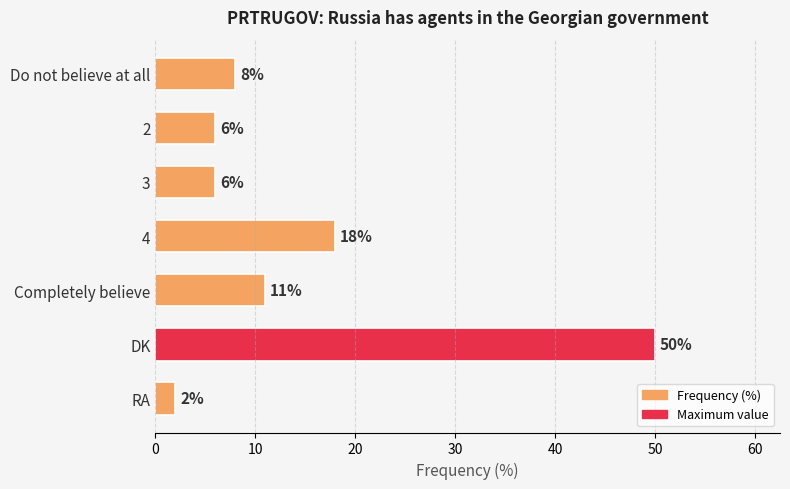

What is the ratio of the value at 3 to the value at 2?

1.0